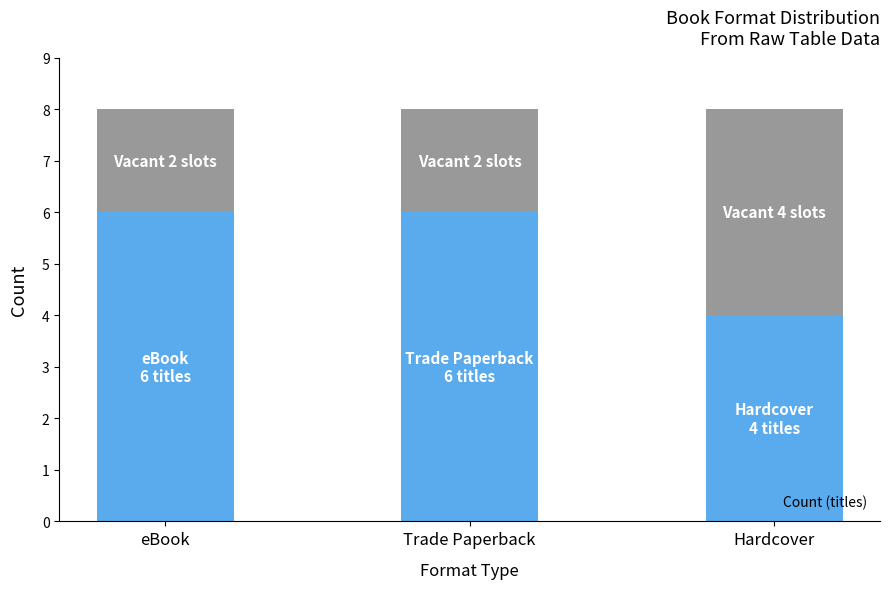

What is the total value across all series at Trade Paperback?

8